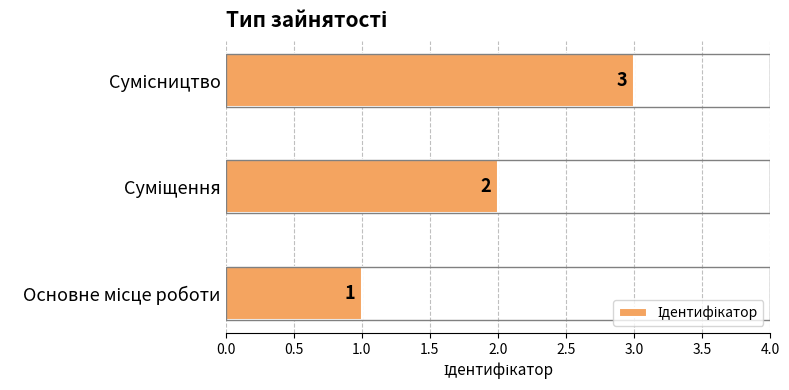

What is the greatest value displayed?

3